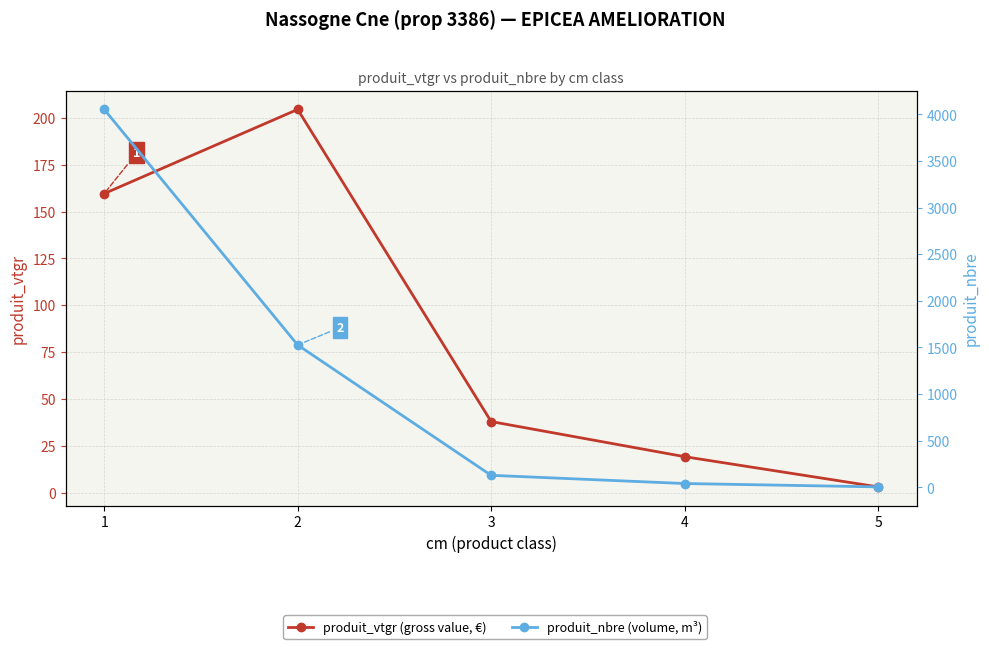

True or false: produit_vtgr (gross value, €) and produit_nbre (volume, m³) intersect in this chart.

False